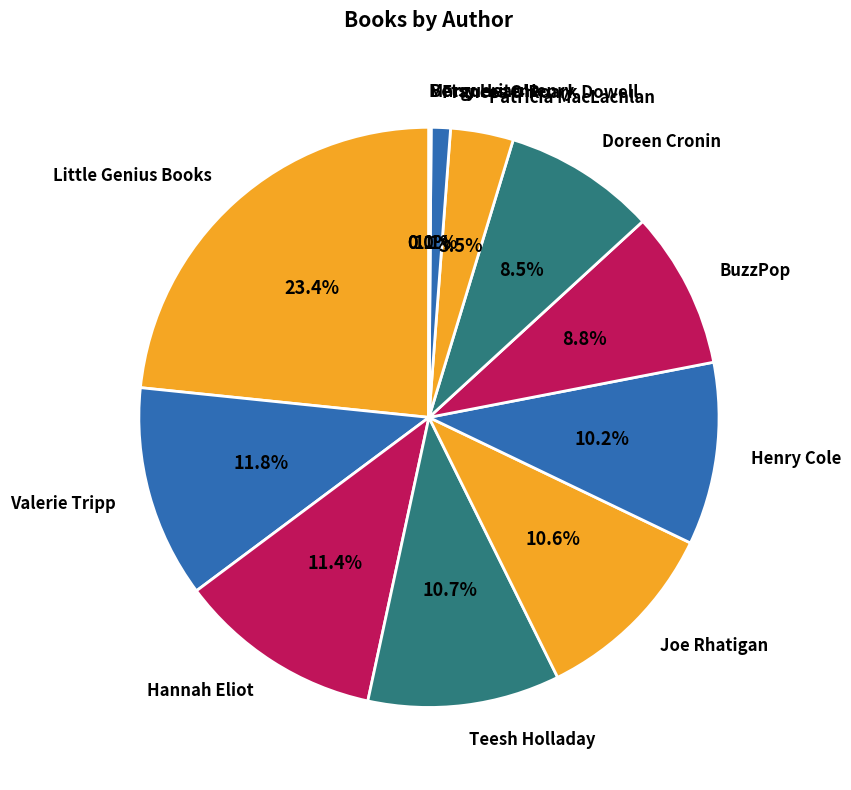

To the nearest percent, what is the average slice percentage?

8%